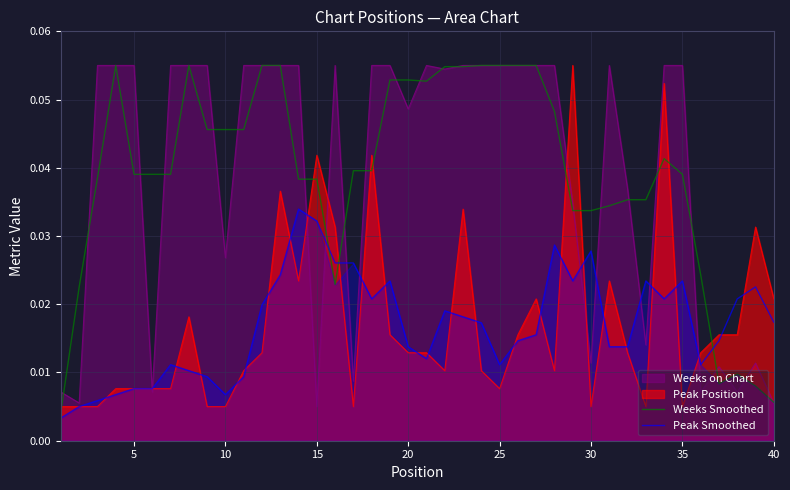

Which series ends up on top after the final intersection of Weeks Smoothed and Peak Position?

Peak Position